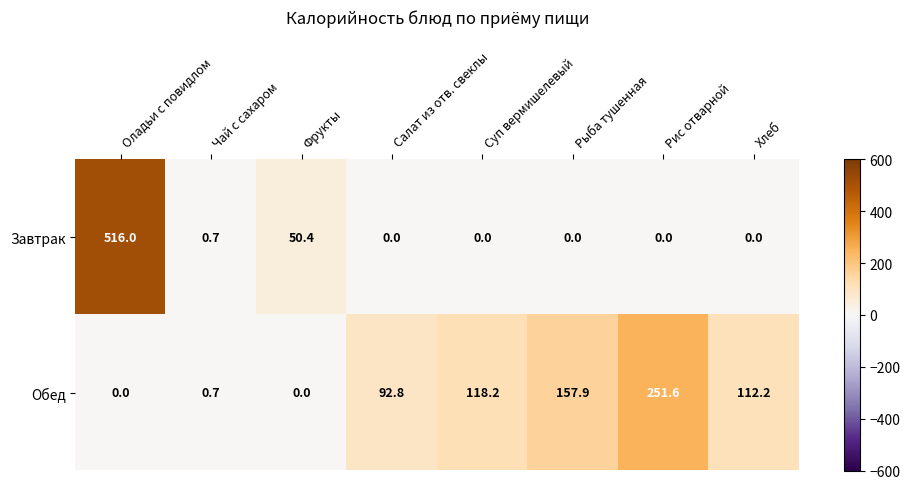

Where does the Обед series first go above 112?

Суп вермишелевый